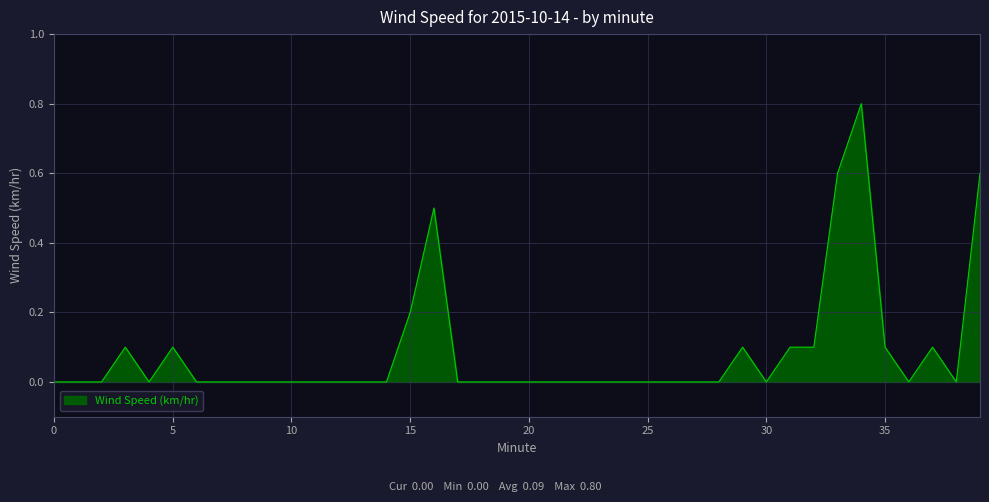

What is the difference between the maximum and minimum values?

0.8